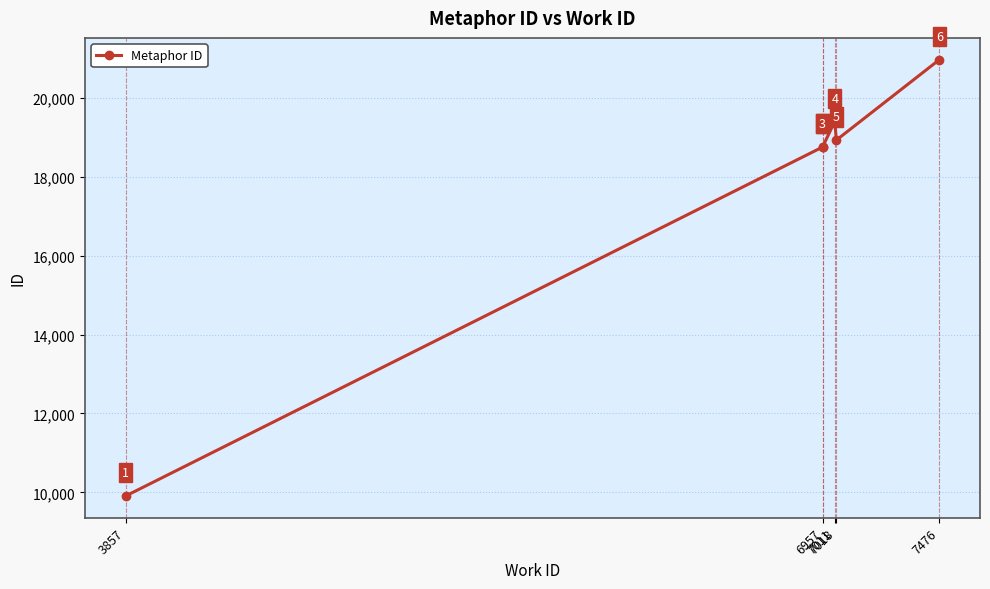

Reading right to left, transcribe all the data shown in this chart.

20969	18930	19405	18759	18755	9907